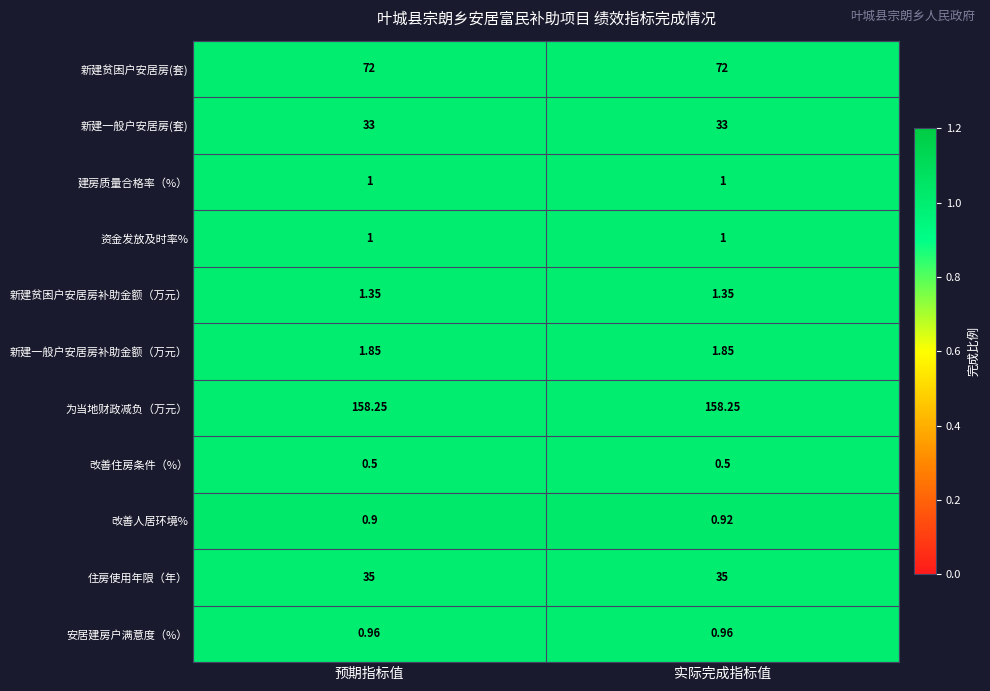

Which series has the largest total across all categories?

为当地财政减负（万元）